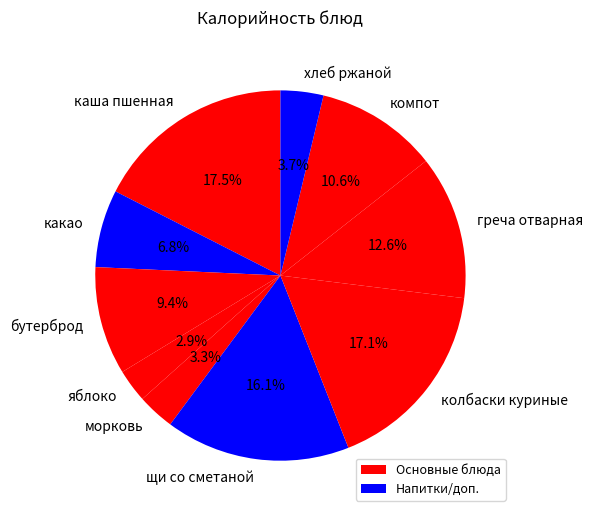

Combined, what portion of the pie is щи со сметаной and какао?

22.9%